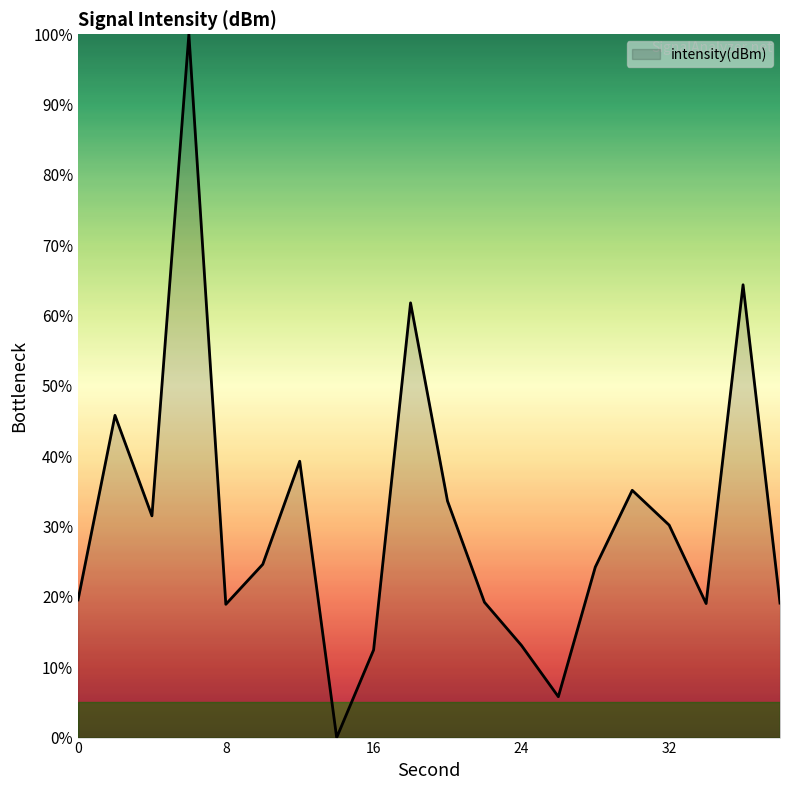

What is the greatest value displayed?

100.0